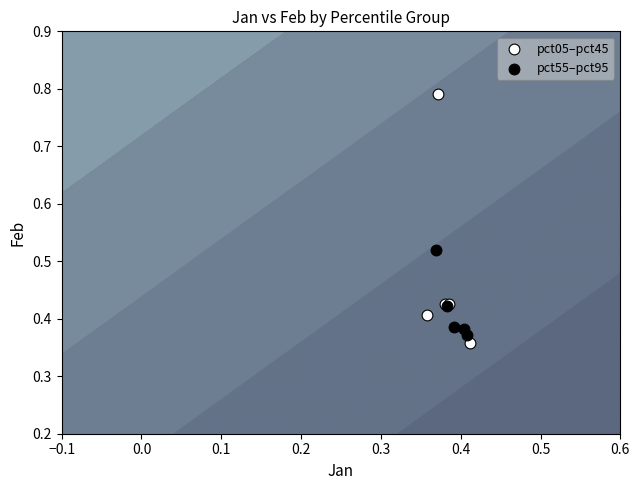

Which series has the largest Y range (max minus min)?

pct05–pct45